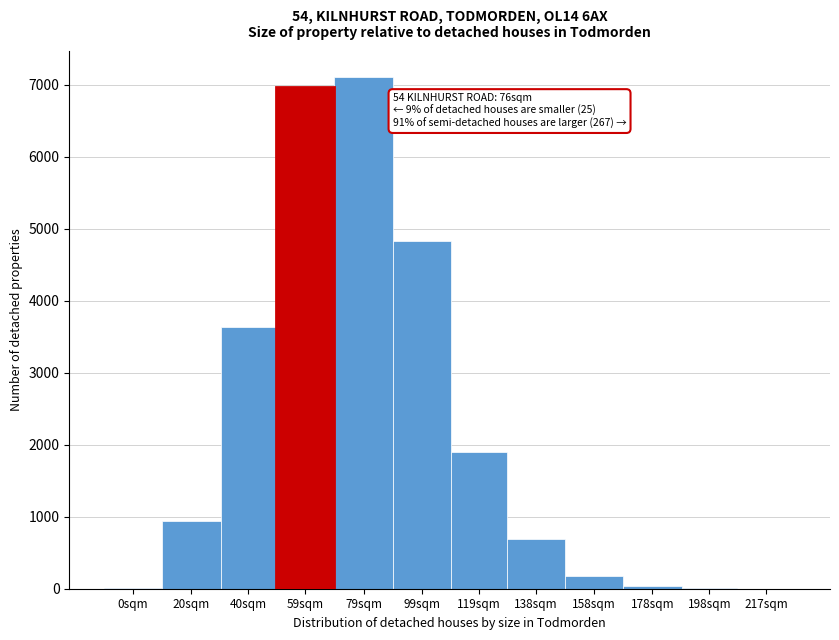

At which label is the value closest to 3557?

40sqm